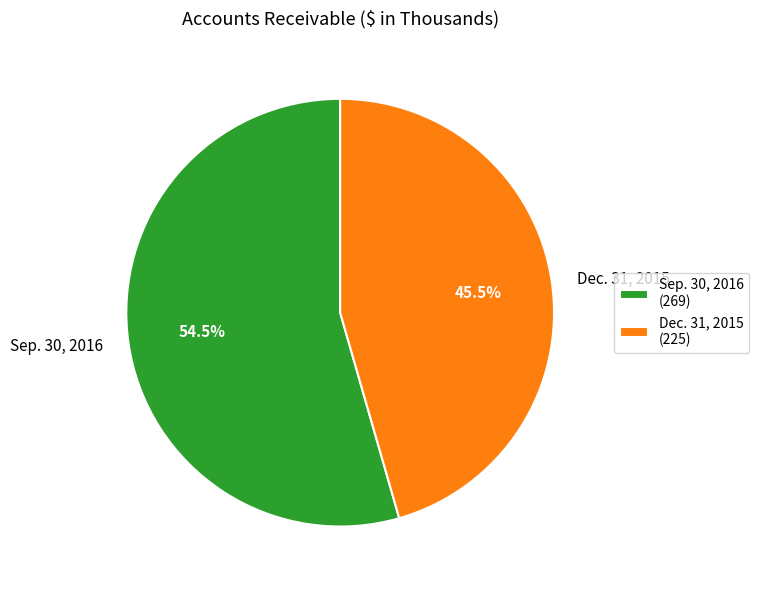

True or false: Dec. 31, 2015 accounts for 36% of the total.

False